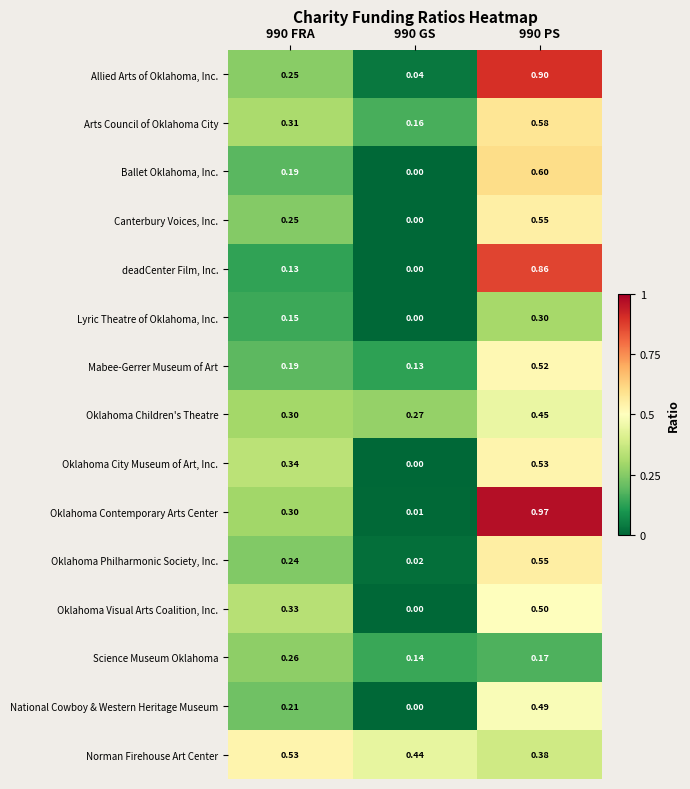

What is the total value across all series at 990 GS?

1.2